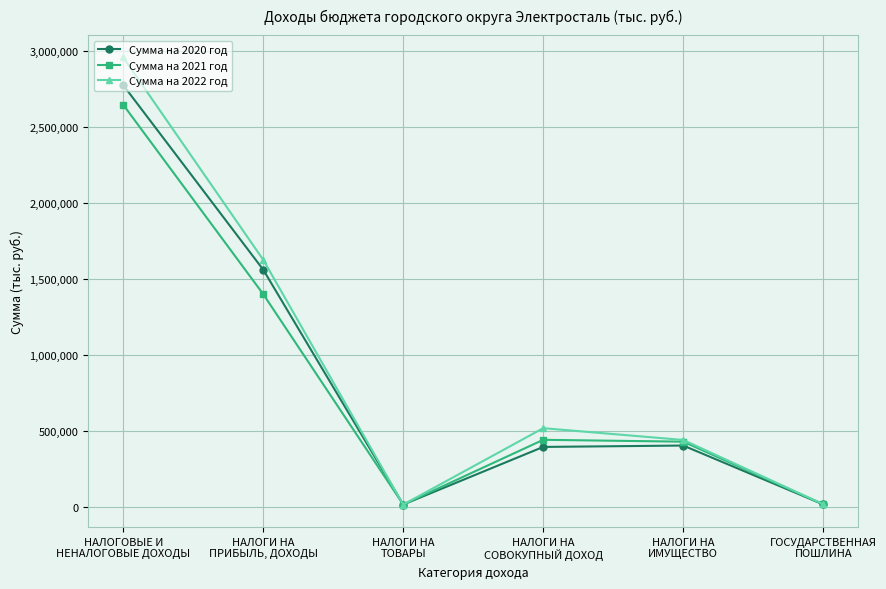

Does the chart display data point markers on the line(s)?

Yes